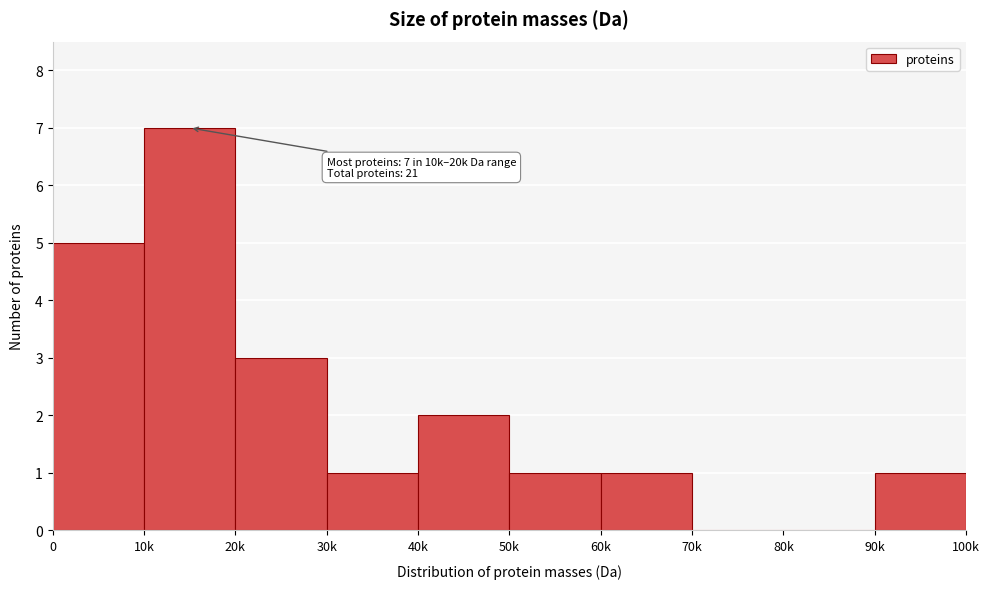

Reading left to right, extract all data points from this chart.

0=5	10k=7	20k=3	30k=1	40k=2	50k=1	60k=1	70k=0	80k=0	90k=1